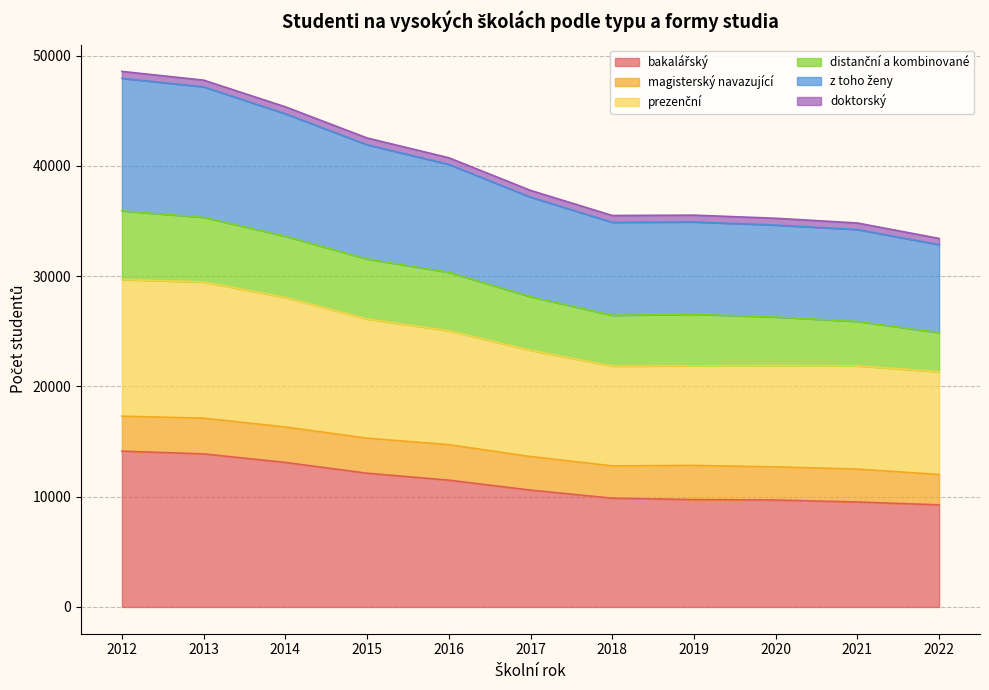

True or false: prezenční and bakalářský cross at least once.

False